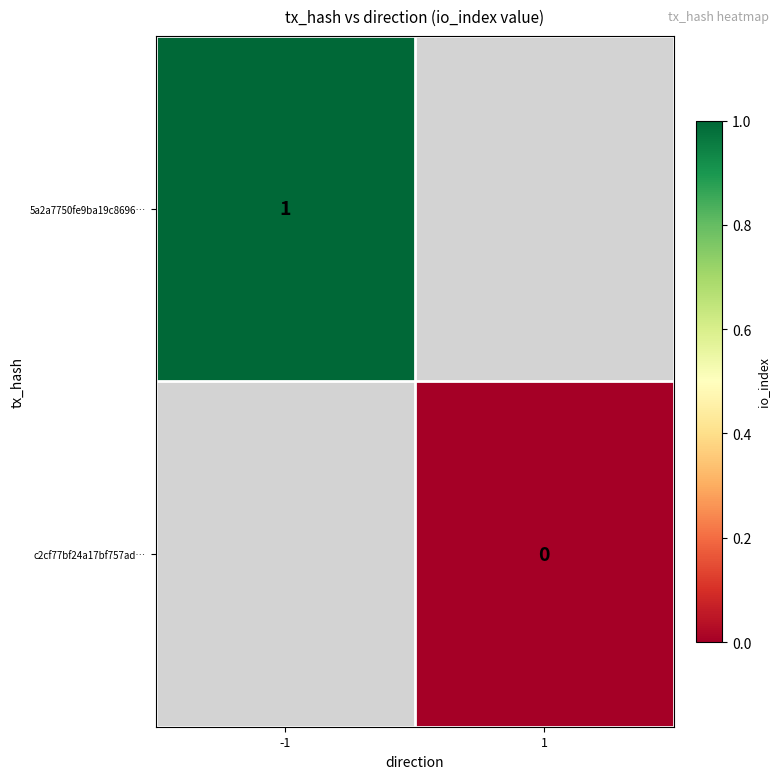

Is the value of c2cf77bf24a17bf757ad… at 1 greater than the value of 5a2a7750fe9ba19c8696… at -1?

No